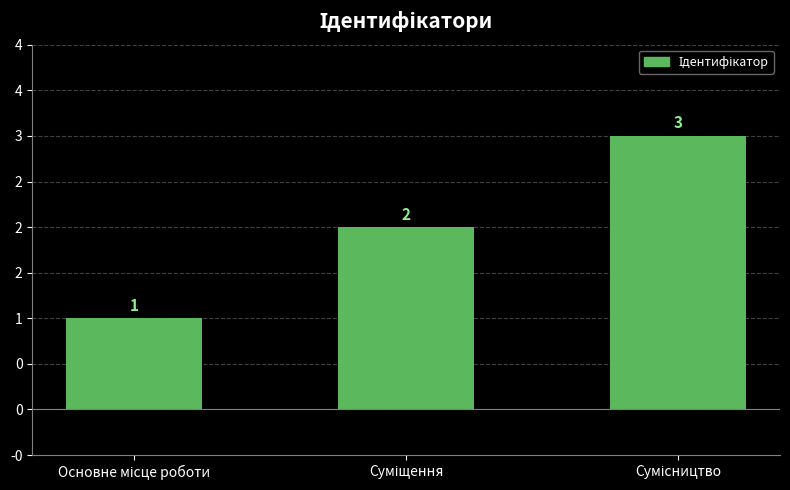

What is the value of the 2nd bar from the left?

2